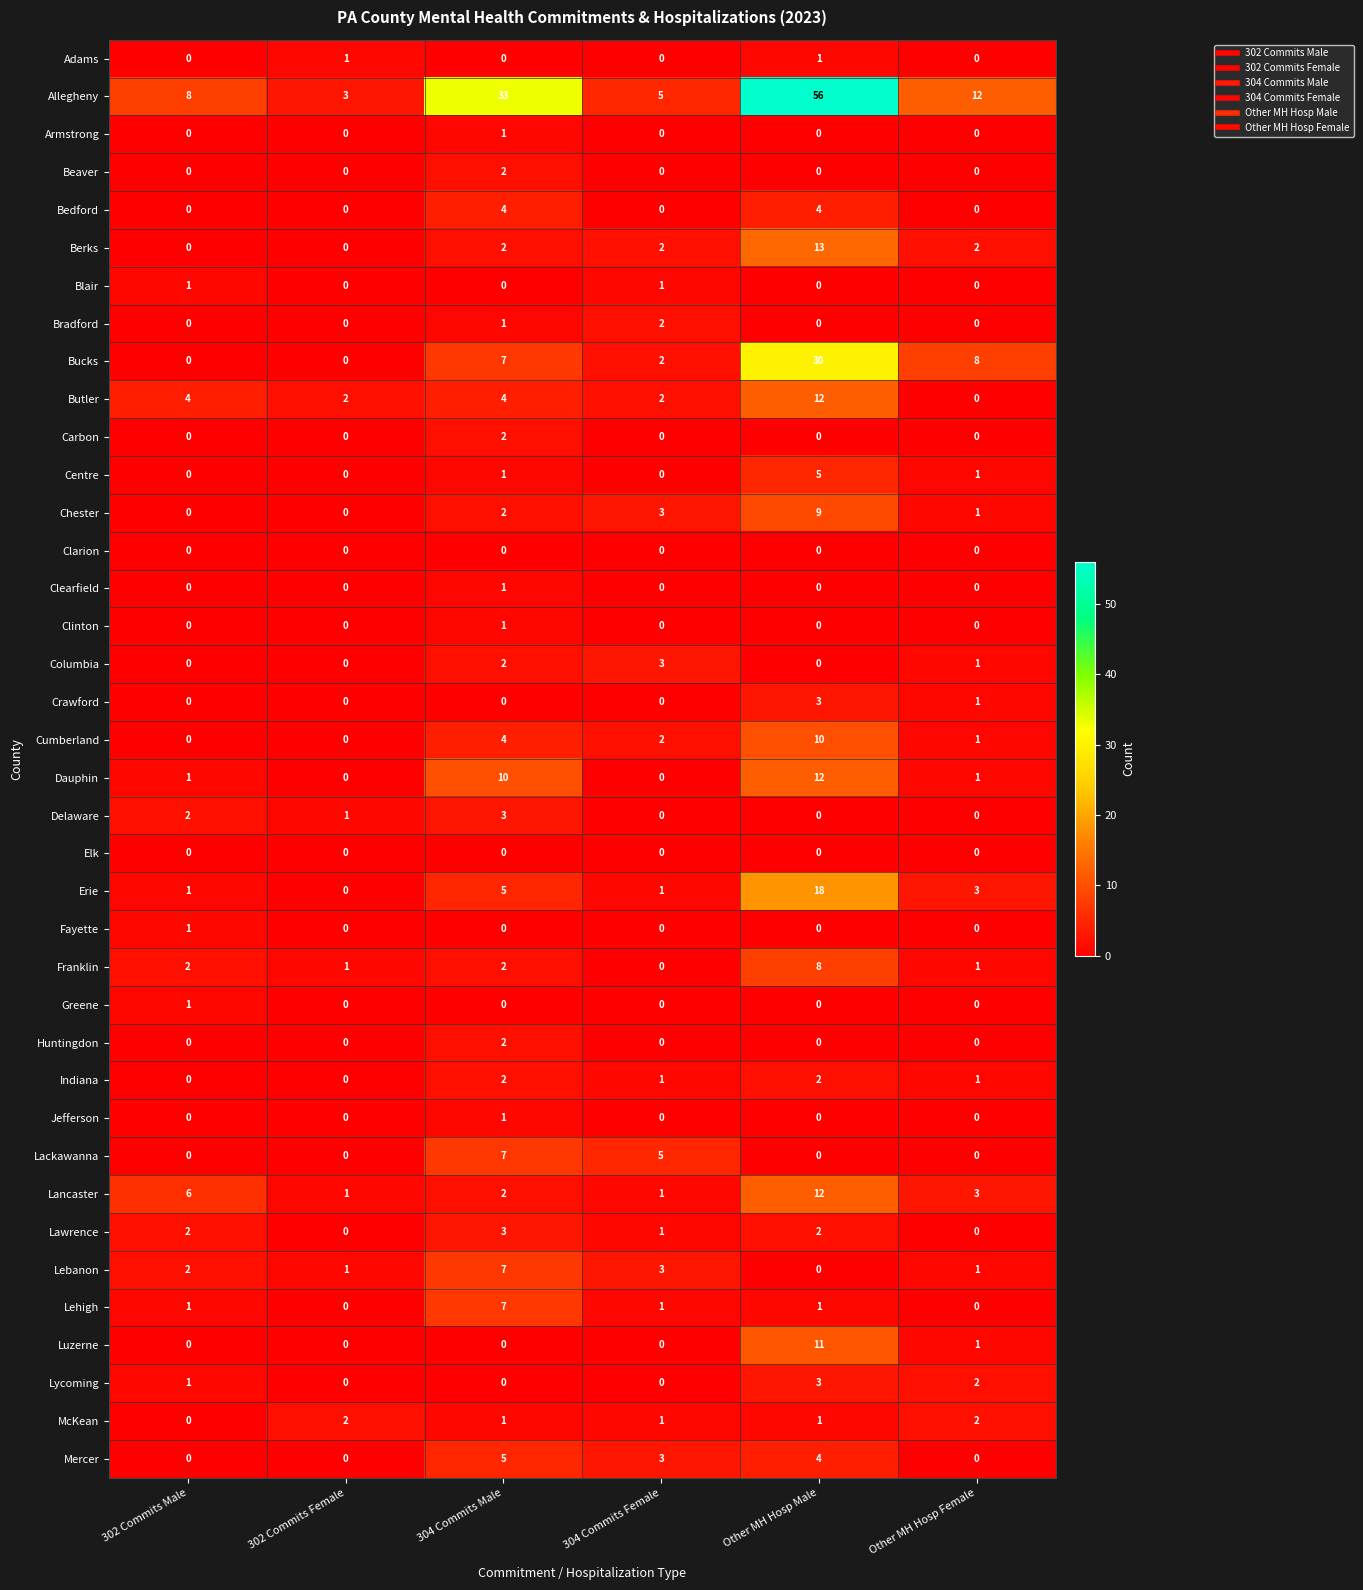

At which category does the chart reach its peak across all series?

Other MH Hosp Male